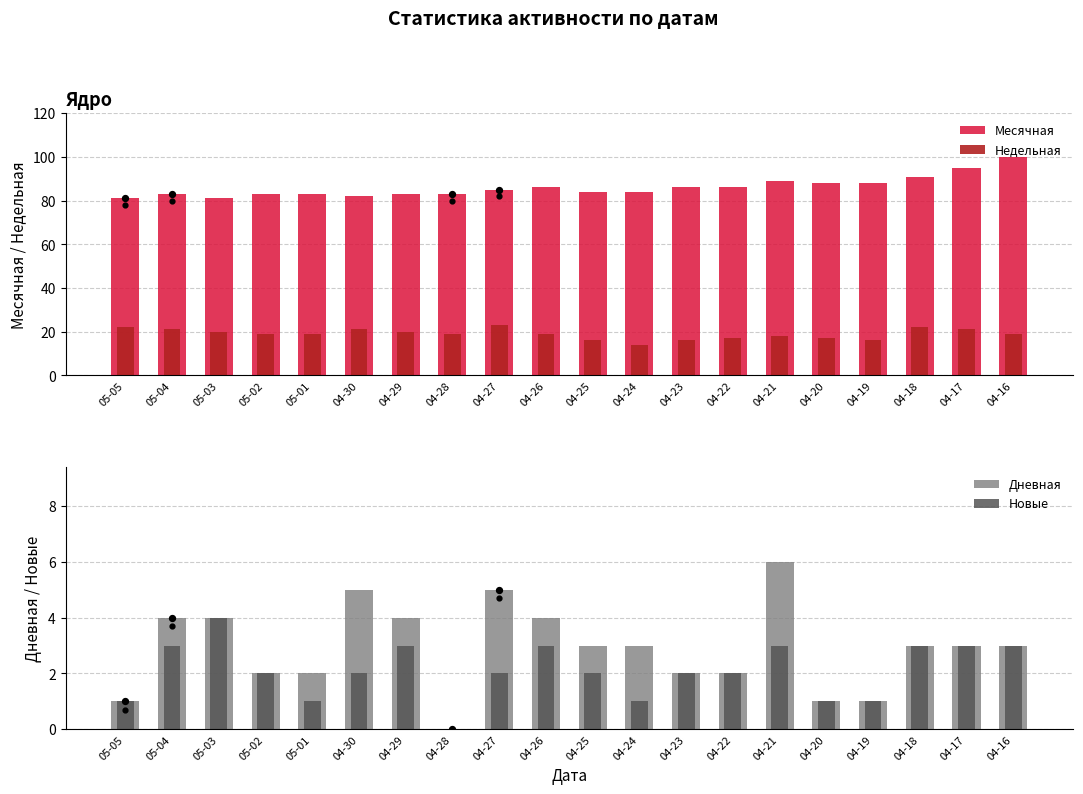

What are all the series names shown in the legend?

Месячная, Недельная, Дневная, Новые